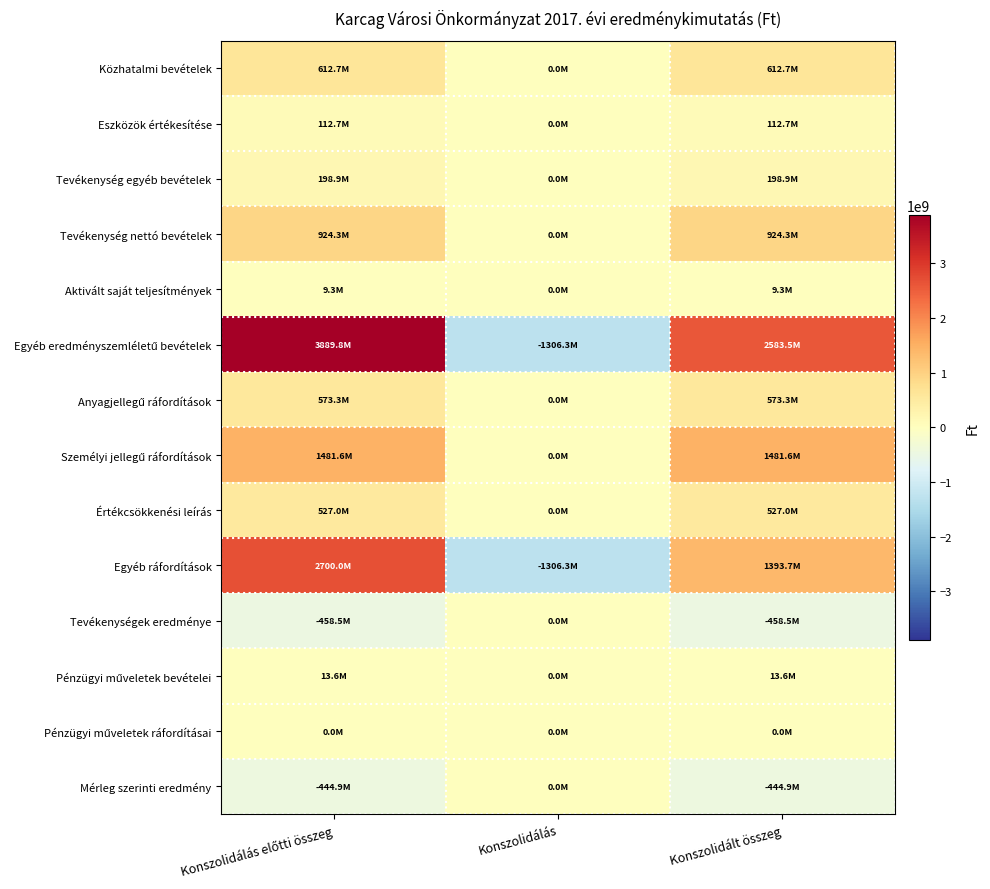

Which series has the largest total across all categories?

Egyéb eredményszemléletű bevételek